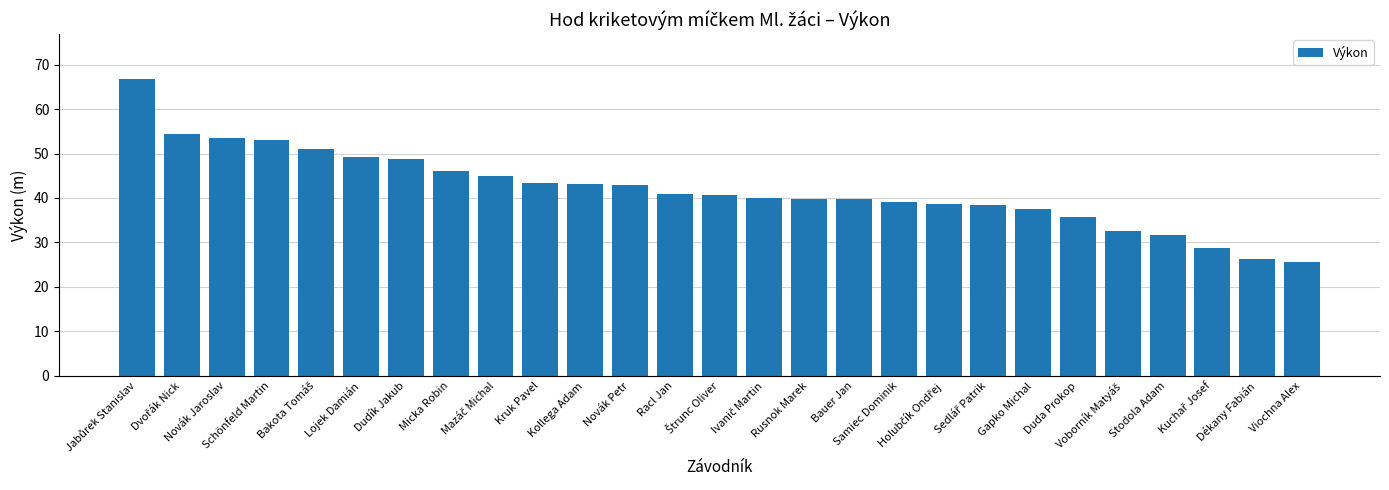

What is the sum of all values?

1132.9